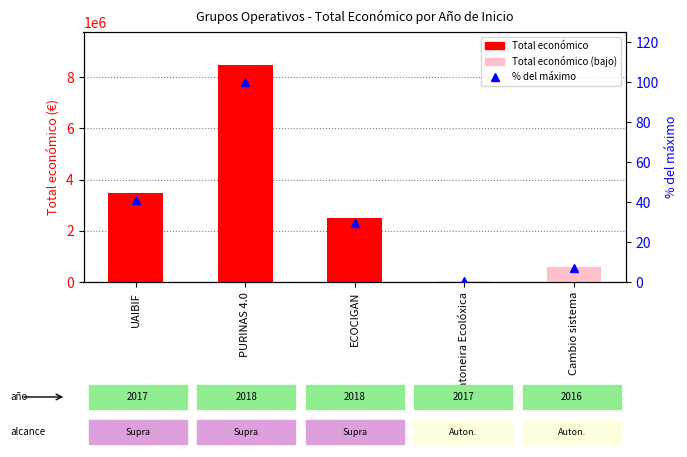

At Cambio sistema, list the series in order from largest to smallest.

Total económico, % del máximo